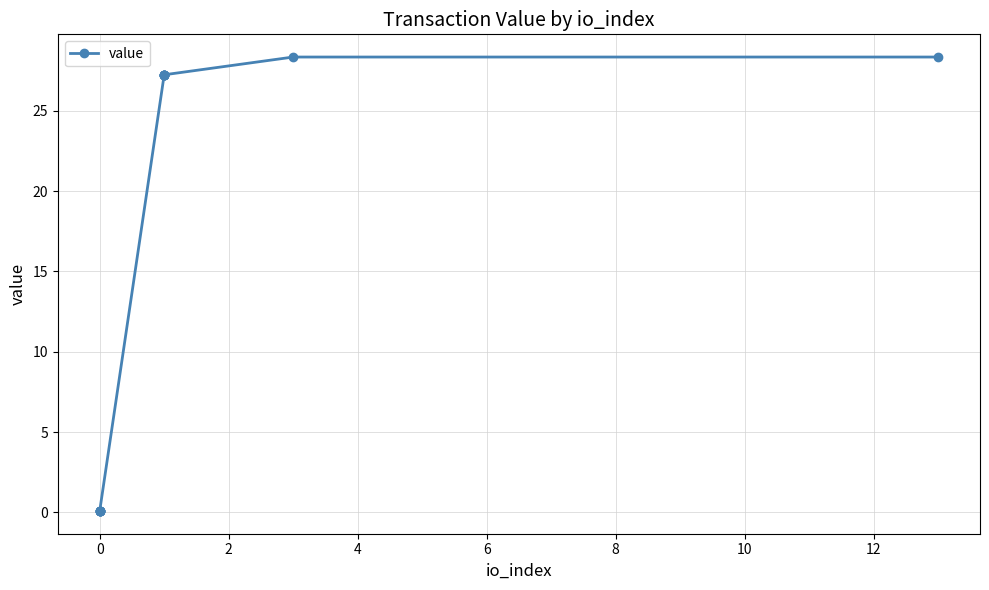

How many lines are shown in the chart?

1